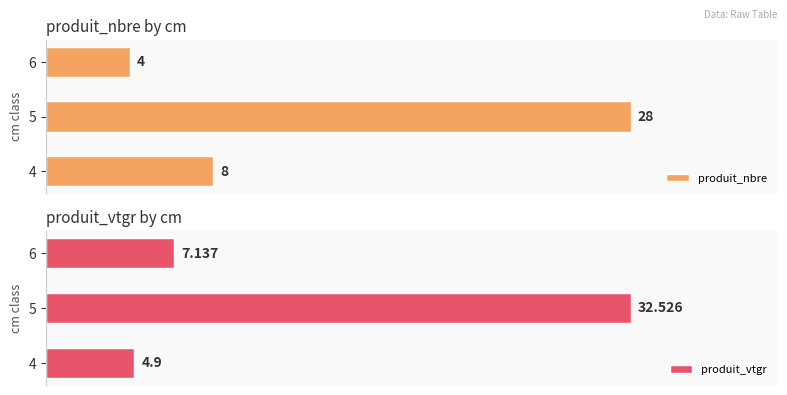

Reading right to left, list all the values displayed in this chart.

produit_nbre: 4.0	28.0	8.0
produit_vtgr: 7.1	32.5	4.9